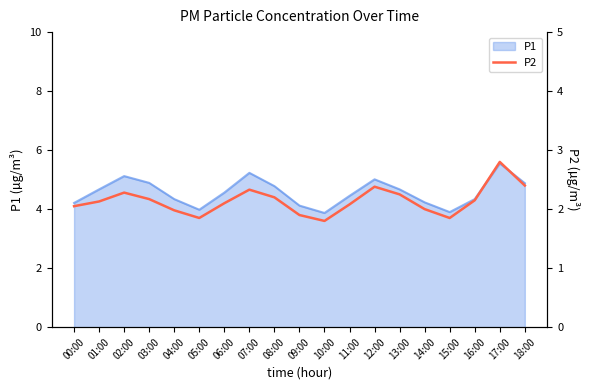

Is it true that P1 equals 7.1 at 01:00?

False